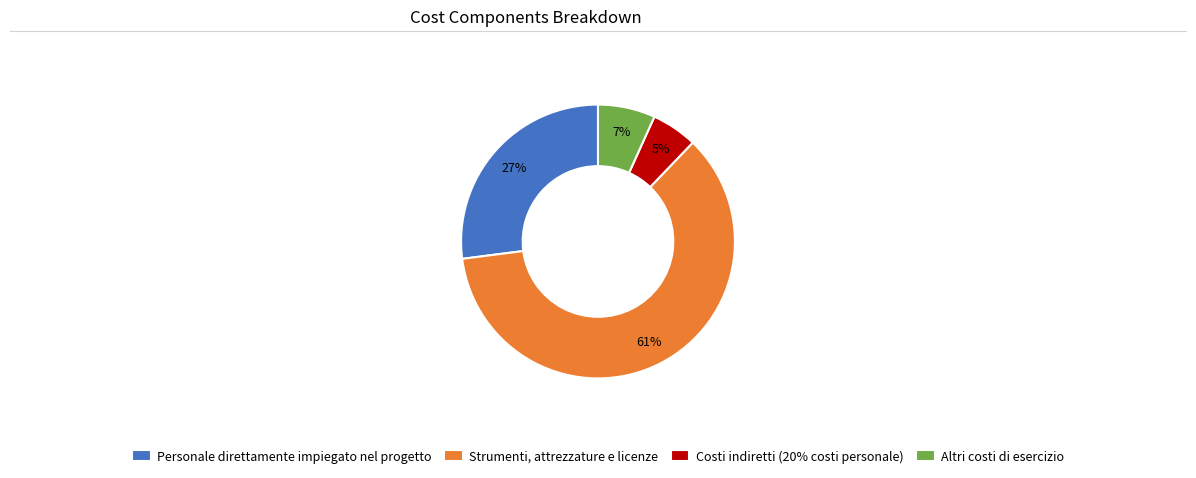

Which has a higher value, Costi indiretti (20% costi personale) or Altri costi di esercizio?

Altri costi di esercizio